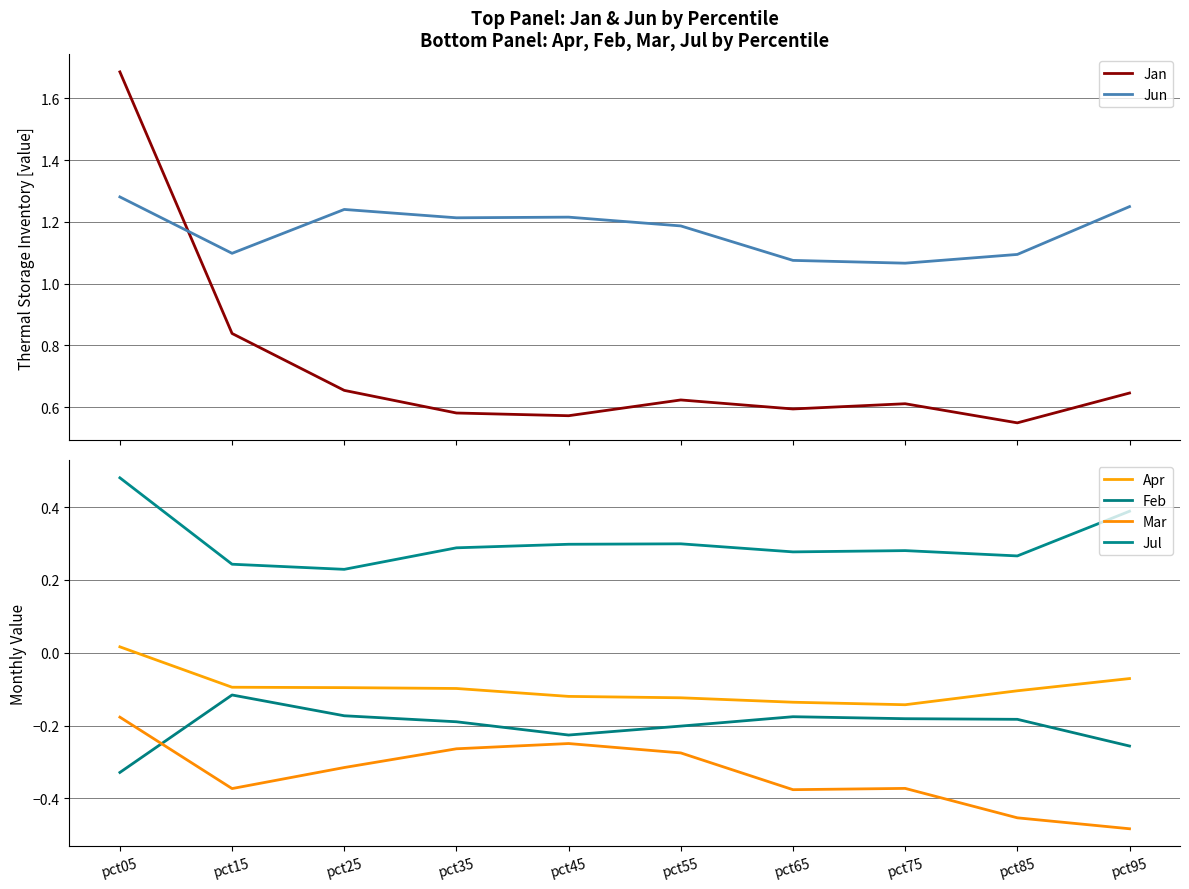

Does the chart have visible grid lines?

Yes